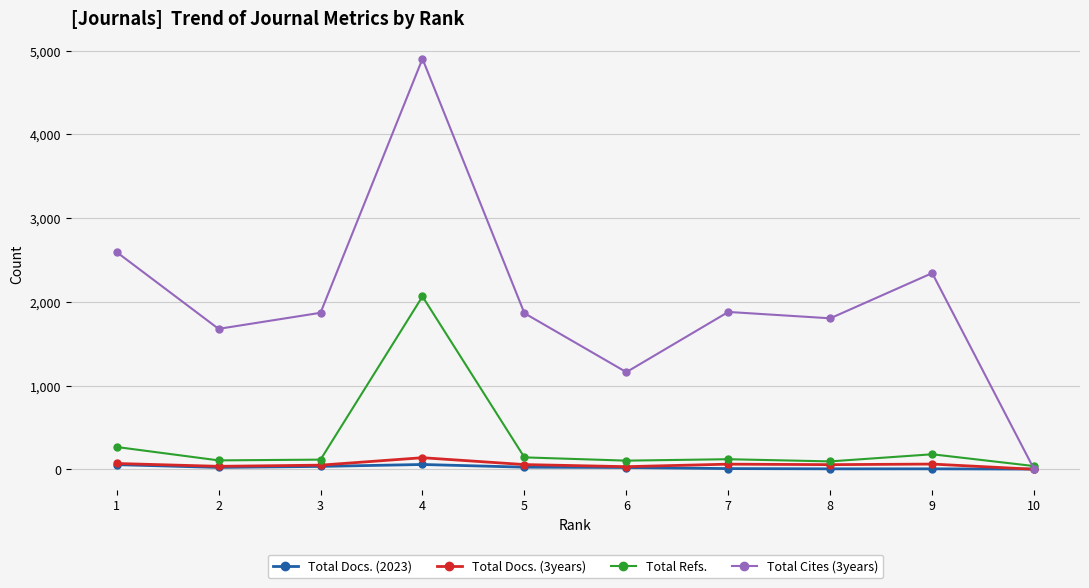

How many series are shown in this chart?

4